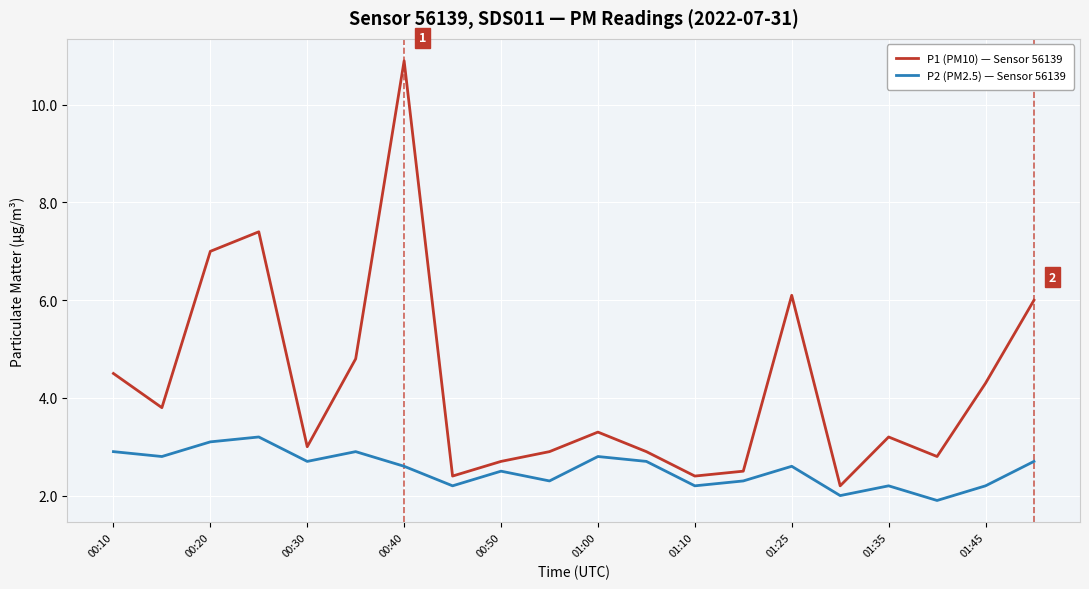

At how many categories does at least one series exceed 2?

20